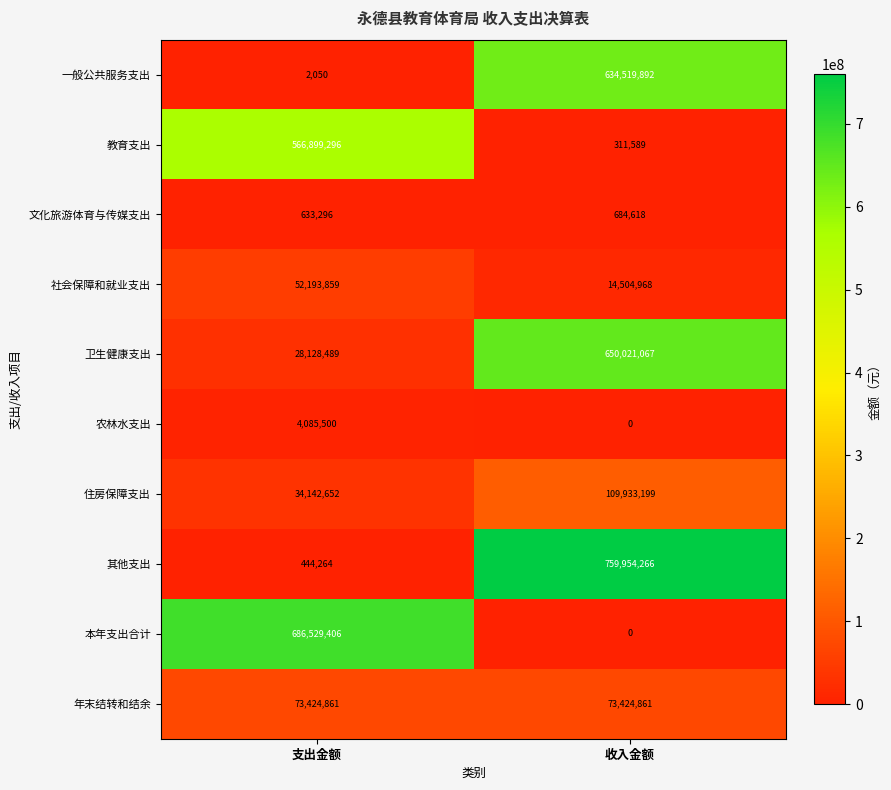

What is the sum of the 其他支出 values at 支出金额 and 收入金额?

760398530